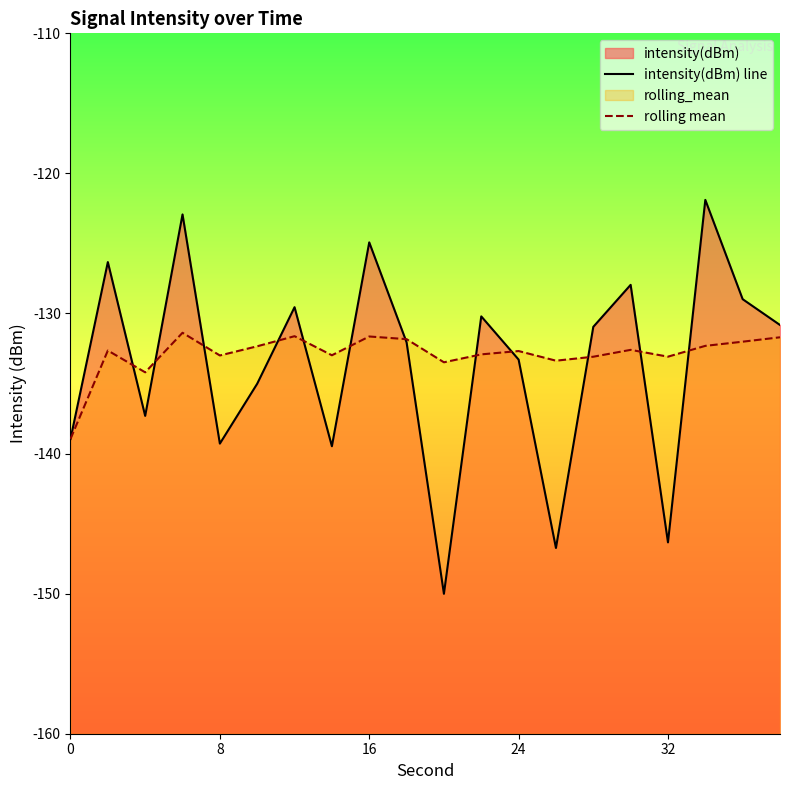

Rank the series by their maximum value, from highest to lowest.

intensity(dBm) line, rolling mean